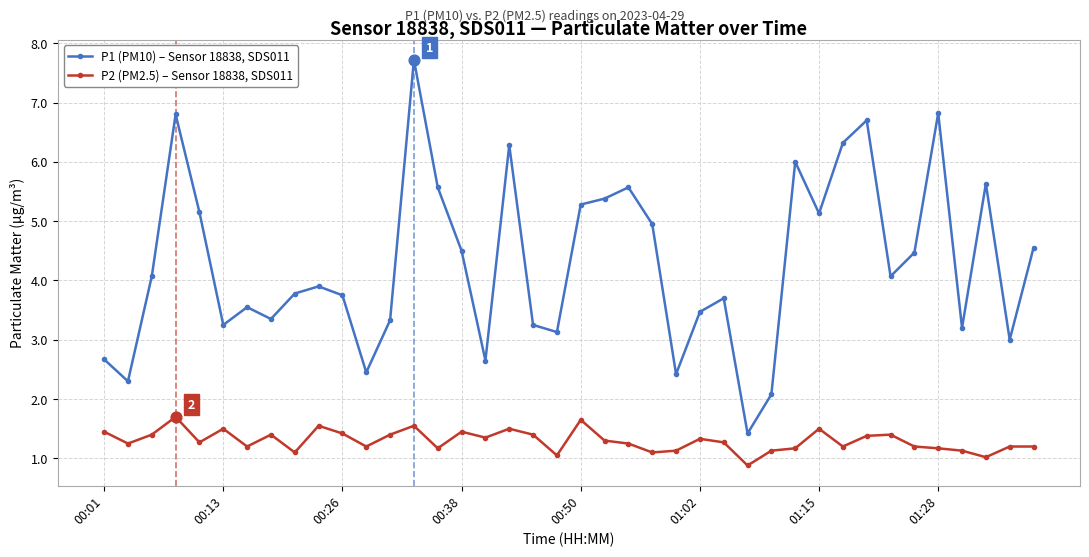

At how many categories does at least one series exceed 2?

39